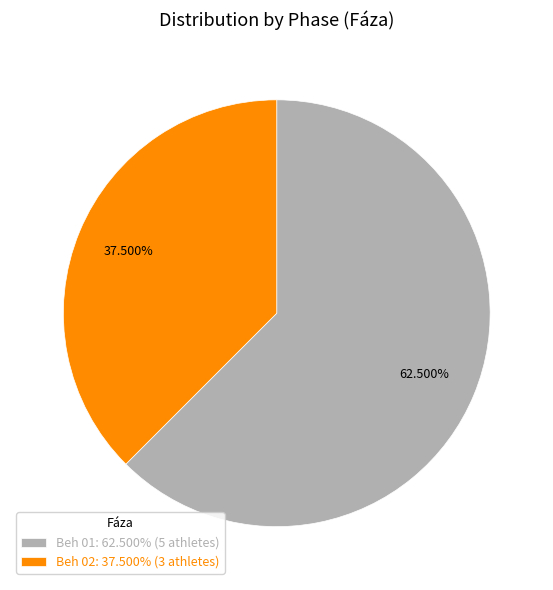

What is the majority slice?

Beh 01